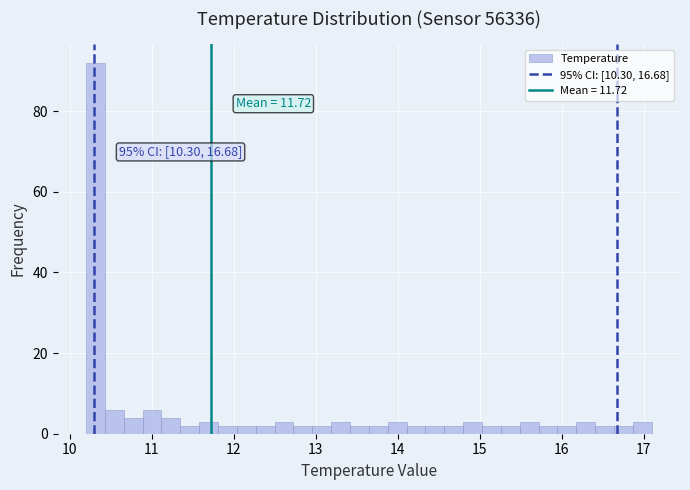

Around what value on the x-axis is the tallest bar? Give the approximate position of its centre, as read against the axis.

10.3